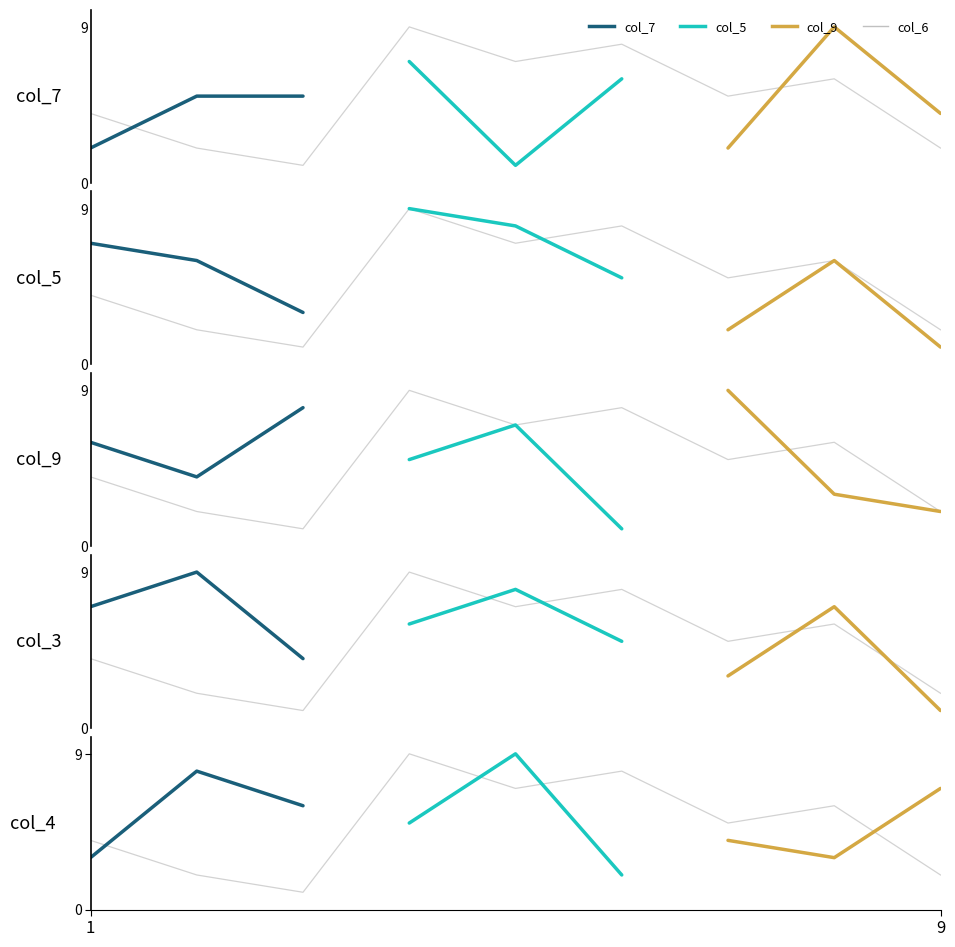

Reading left to right, list all the values displayed in this chart.

col_7: 1=2	2=5	3=5	4=7	5=1	6=6	7=2	8=9	9=4
col_5: 1=7	2=6	3=3	4=9	5=8	6=5	7=2	8=6	9=1
col_9: 1=6	2=4	3=8	4=5	5=7	6=1	7=9	8=3	9=2
col_3: 1=7	2=9	3=4	4=6	5=8	6=5	7=3	8=7	9=1
col_4: 1=3	2=8	3=6	4=5	5=9	6=2	7=4	8=3	9=7
col_6: 1=4	2=2	3=1	4=9	5=7	6=8	7=5	8=6	9=2